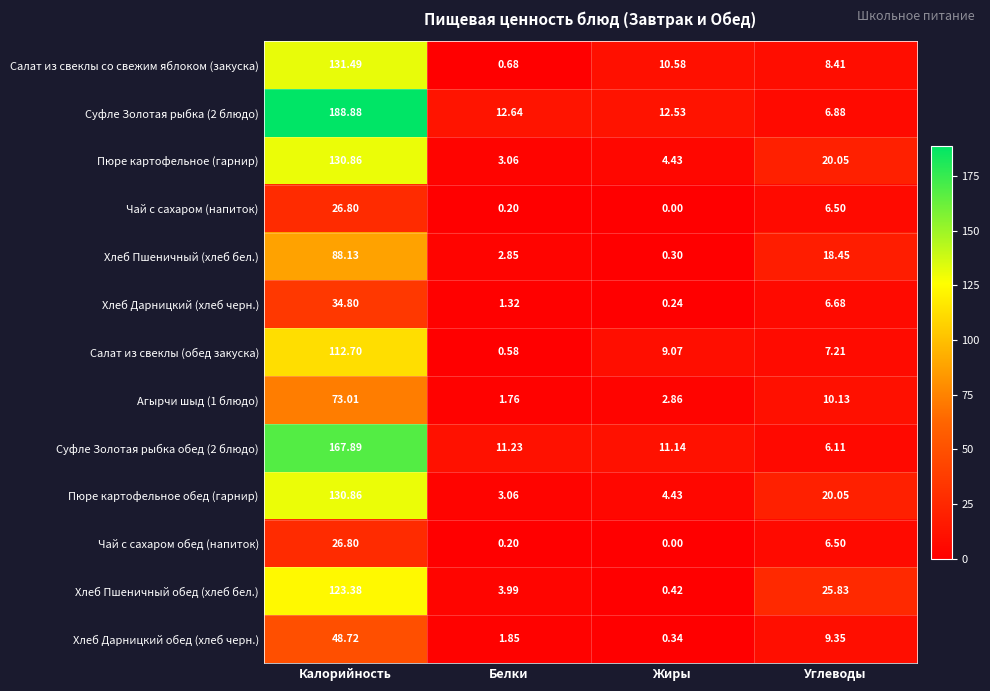

Which series changed the most between Белки and Углеводы?

Хлеб Пшеничный обед (хлеб бел.)